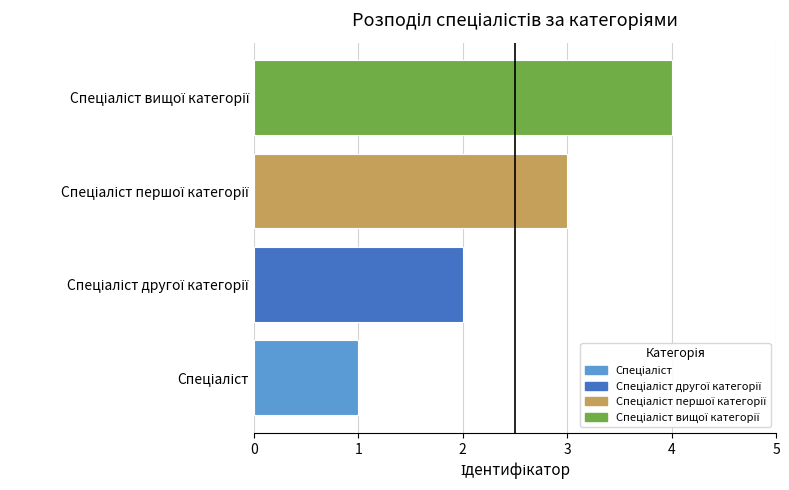

What is the maximum value shown in the chart?

4